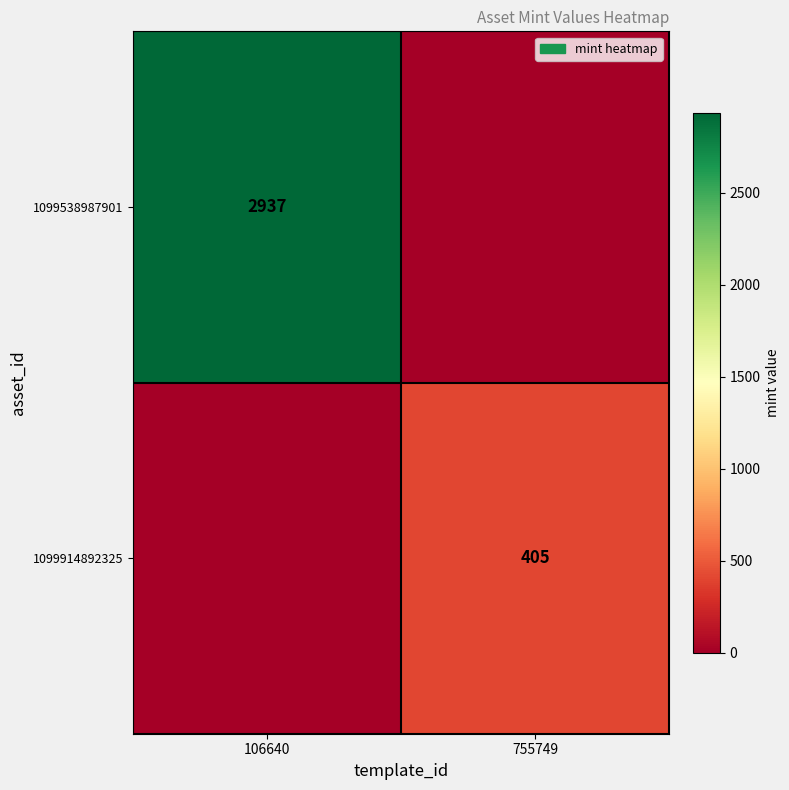

At which category does the chart reach its minimum across all series?

755749